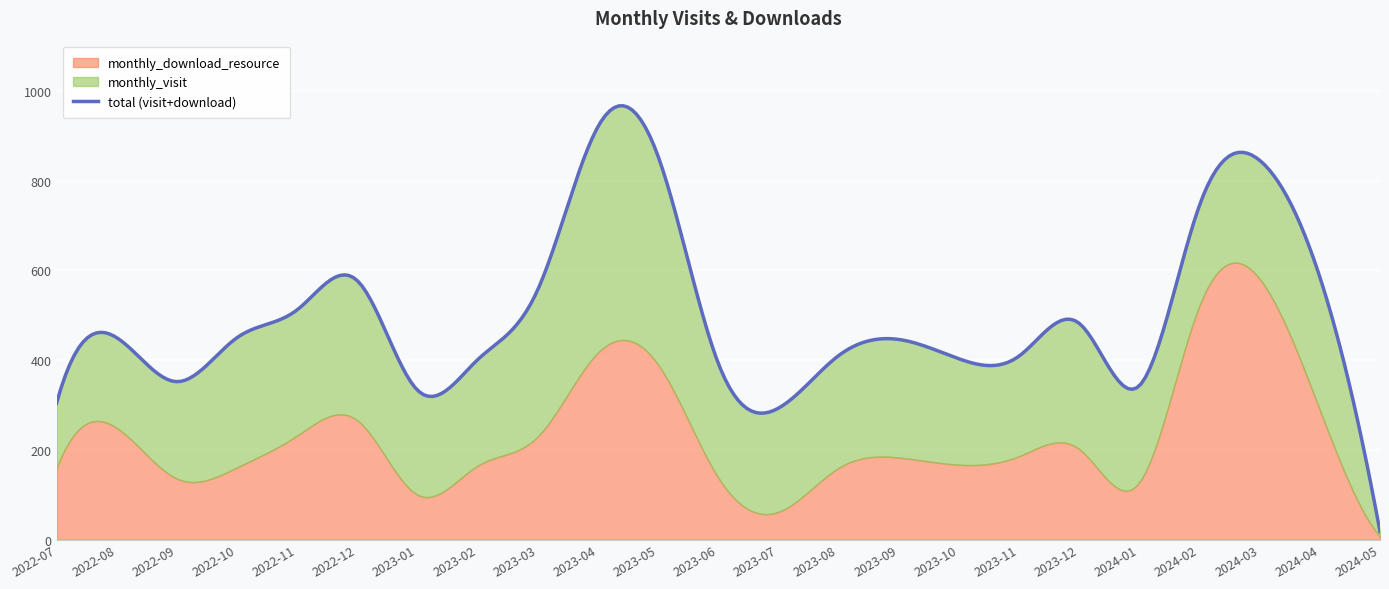

True or false: monthly_visit has a value of 11 at 2024-05.

True